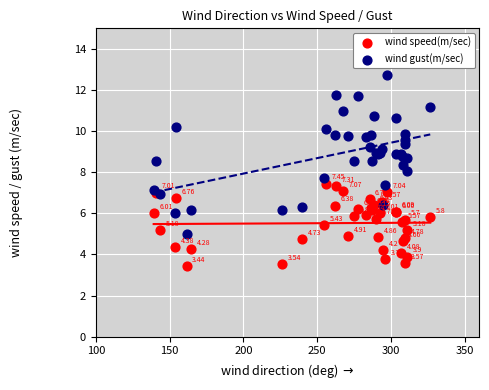

Which series contains the highest Y value?

wind gust(m/sec)